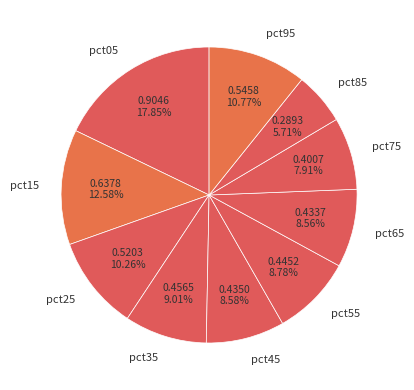

What is the total percentage of pct65 and pct95?

19.3%